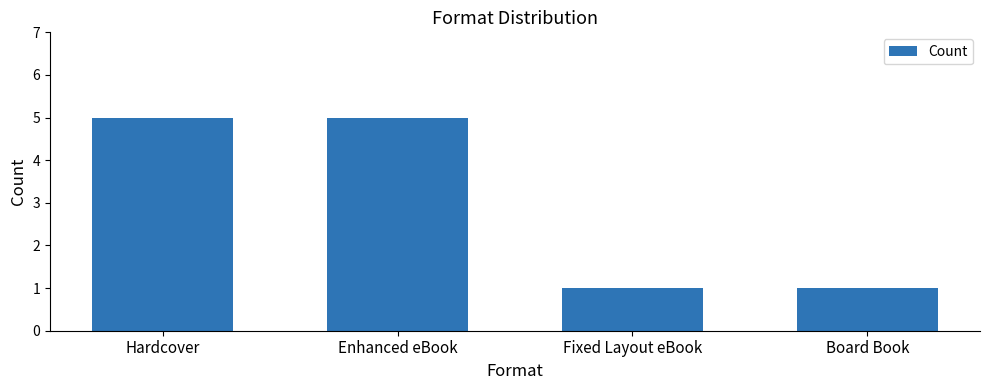

Reading right to left, transcribe all the data shown in this chart.

1	1	5	5